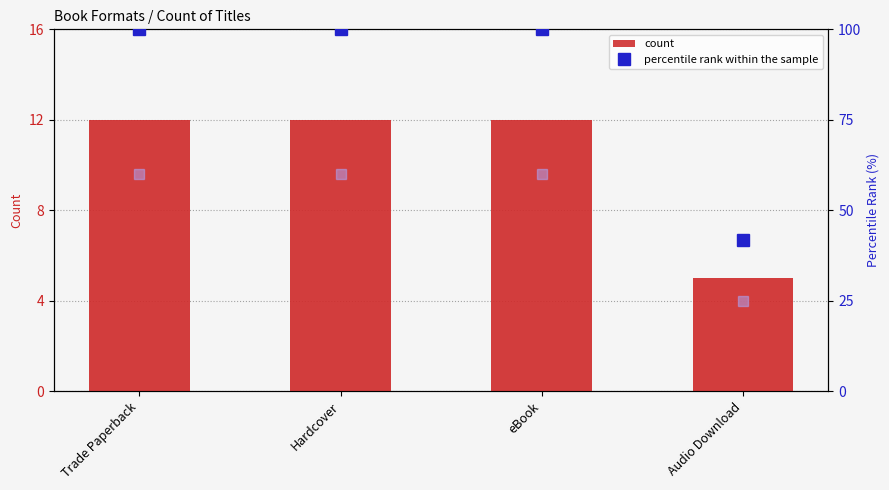

At which label is value, Detection Call = ABSENT closest to 8?

Audio Download